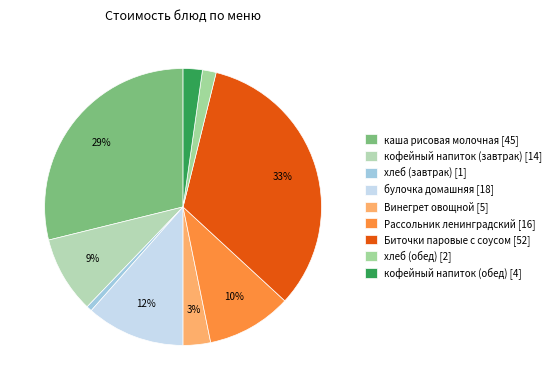

How many slices are in this pie chart?

9